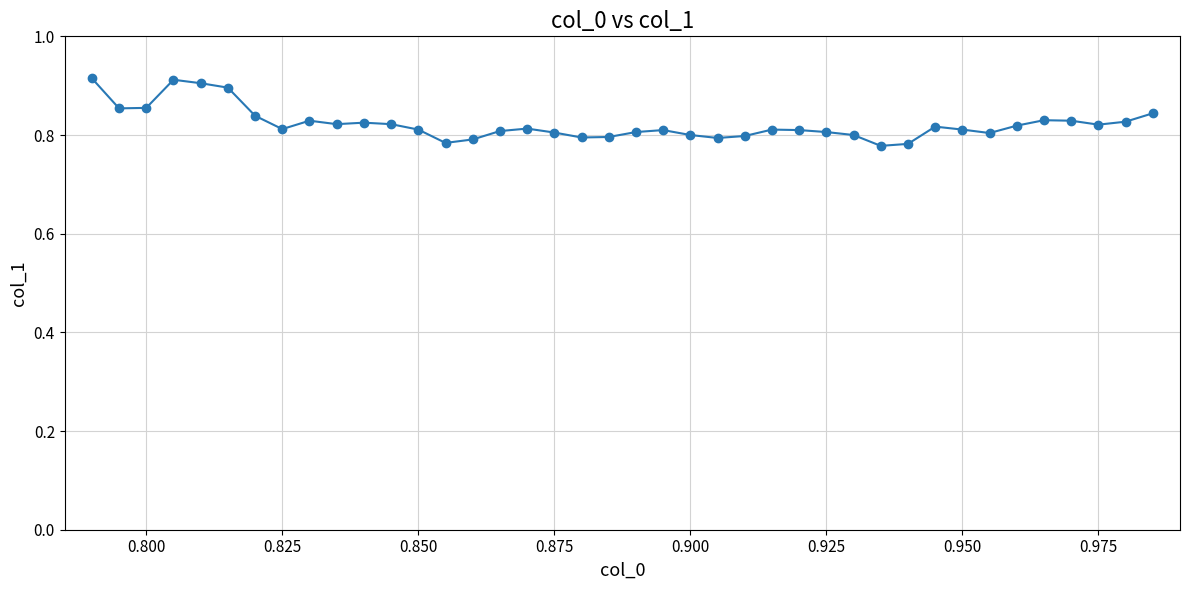

What is the sum of all values?

32.9